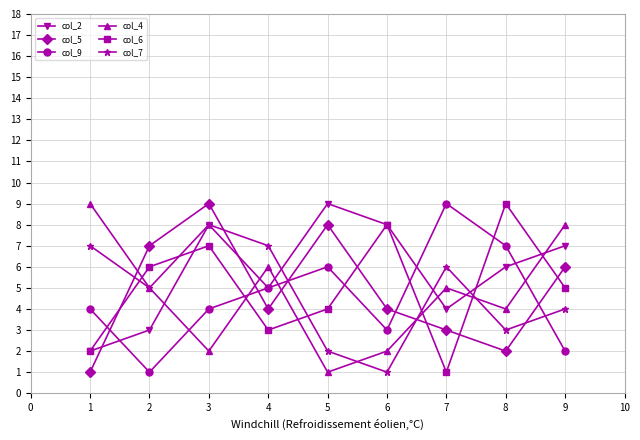

How many categories are shown in the chart?

9